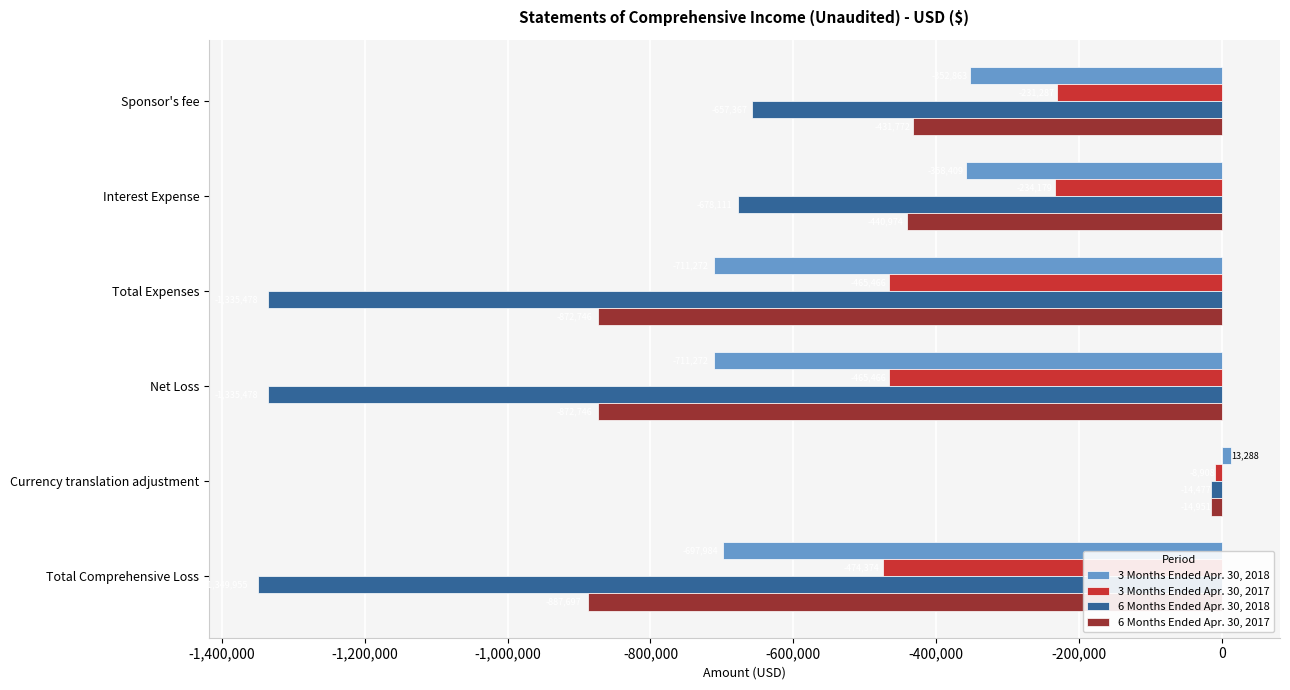

What is the maximum value for 6 Months Ended Apr. 30, 2018?

-14477